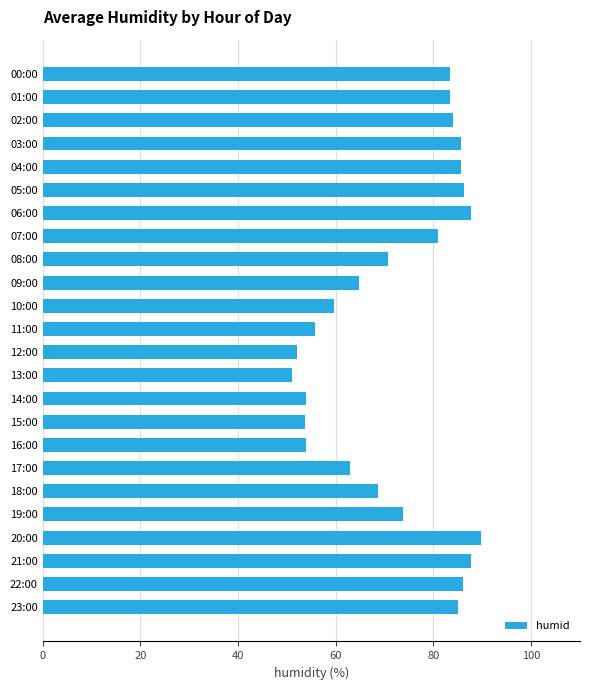

Which label corresponds to the largest value in the chart?

20:00